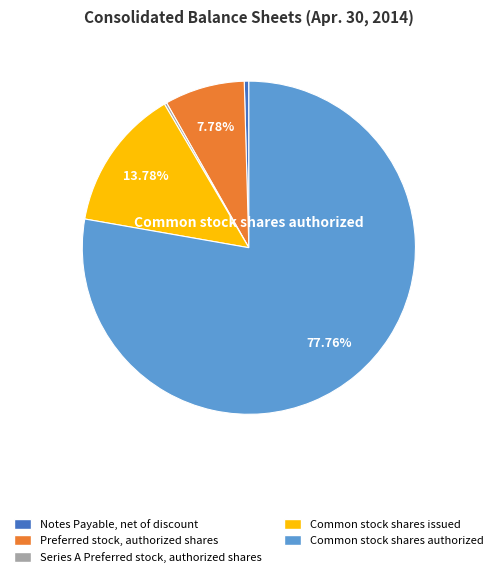

Does any single category account for the majority?

Yes